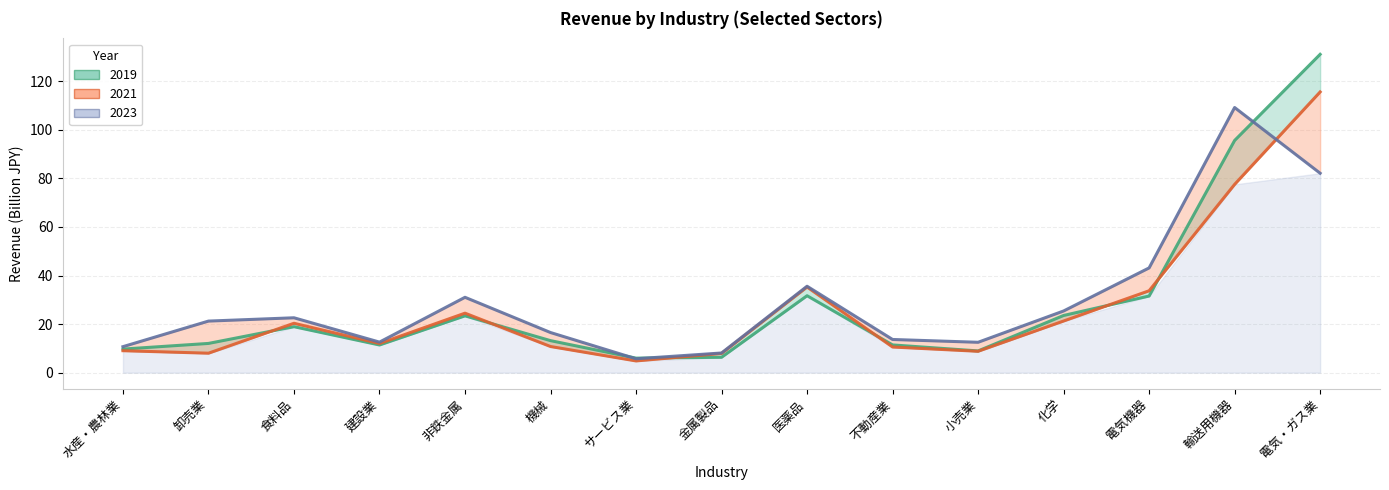

What is the label of the 13th point from the right?

食料品